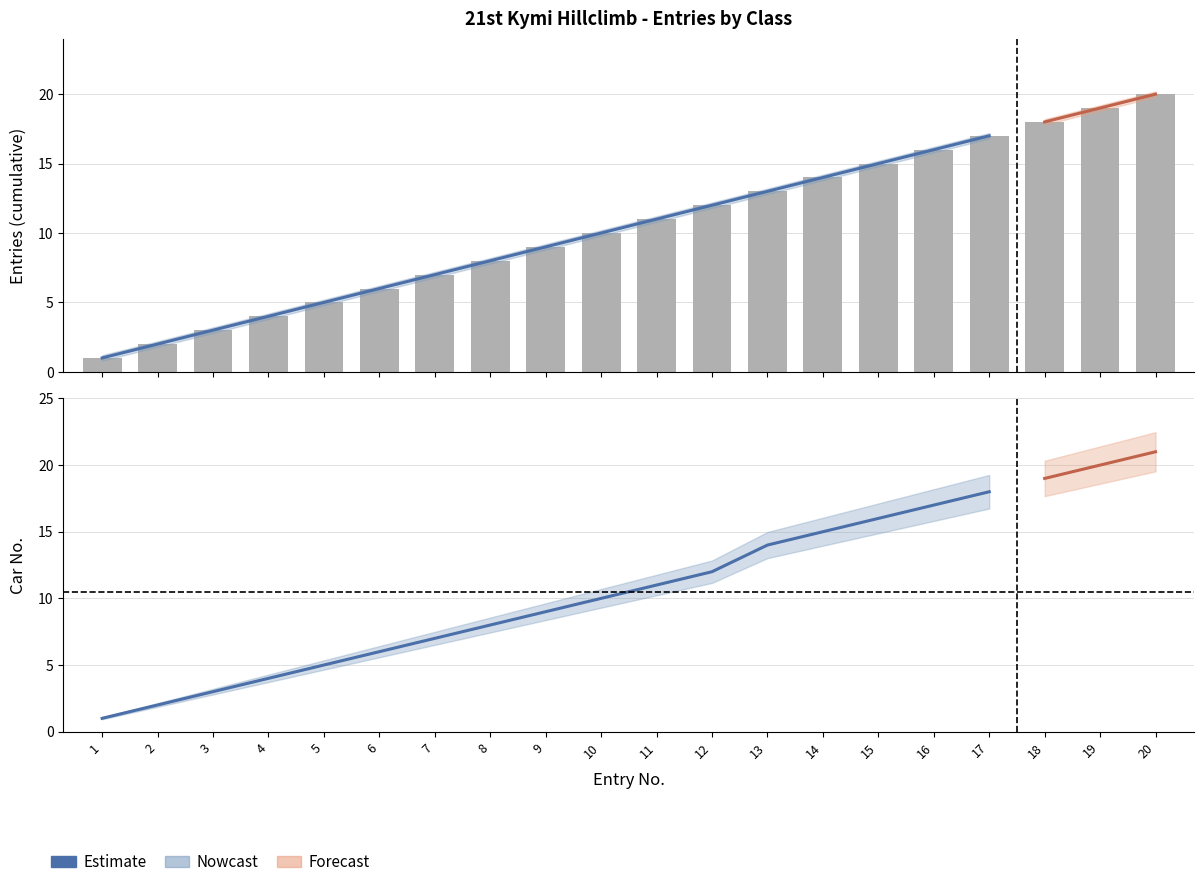

How many values exceed 11?

9